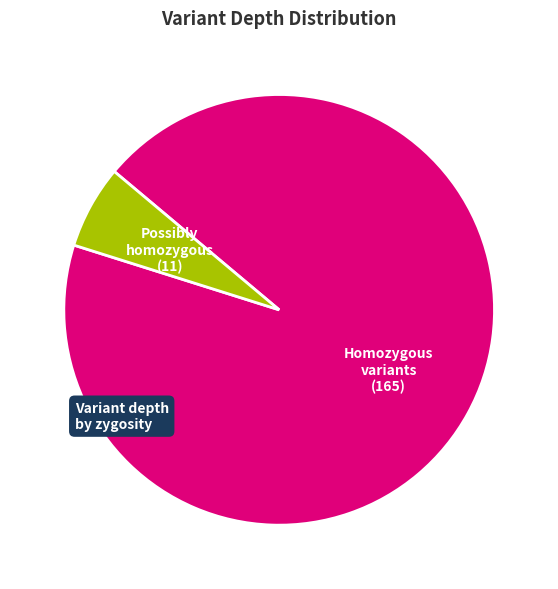

Does any single category account for the majority?

Yes